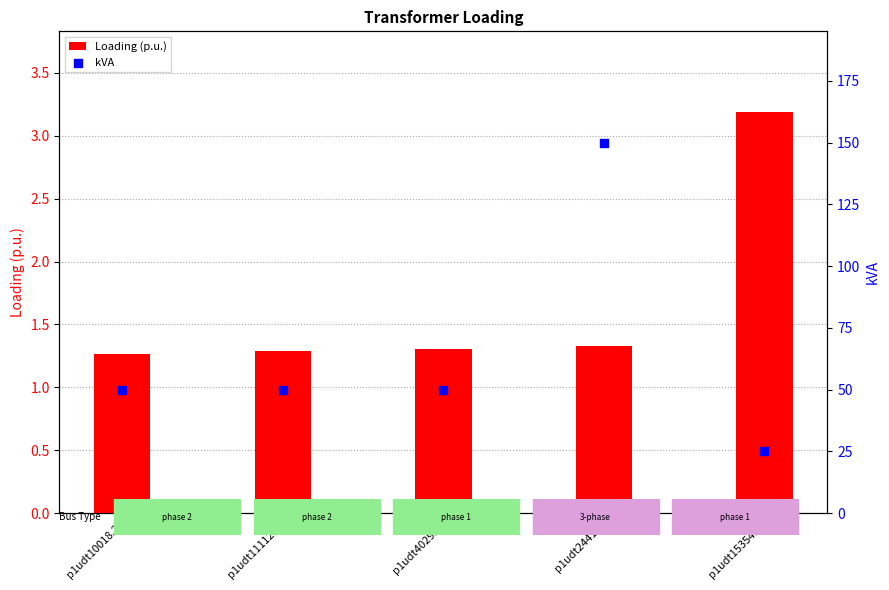

Which series has the largest total across all categories?

kVA